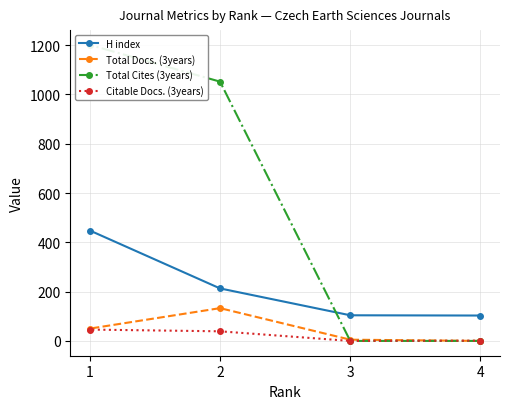

Which series ends up on top after the final intersection of Total Docs. (3years) and Citable Docs. (3years)?

Total Docs. (3years)